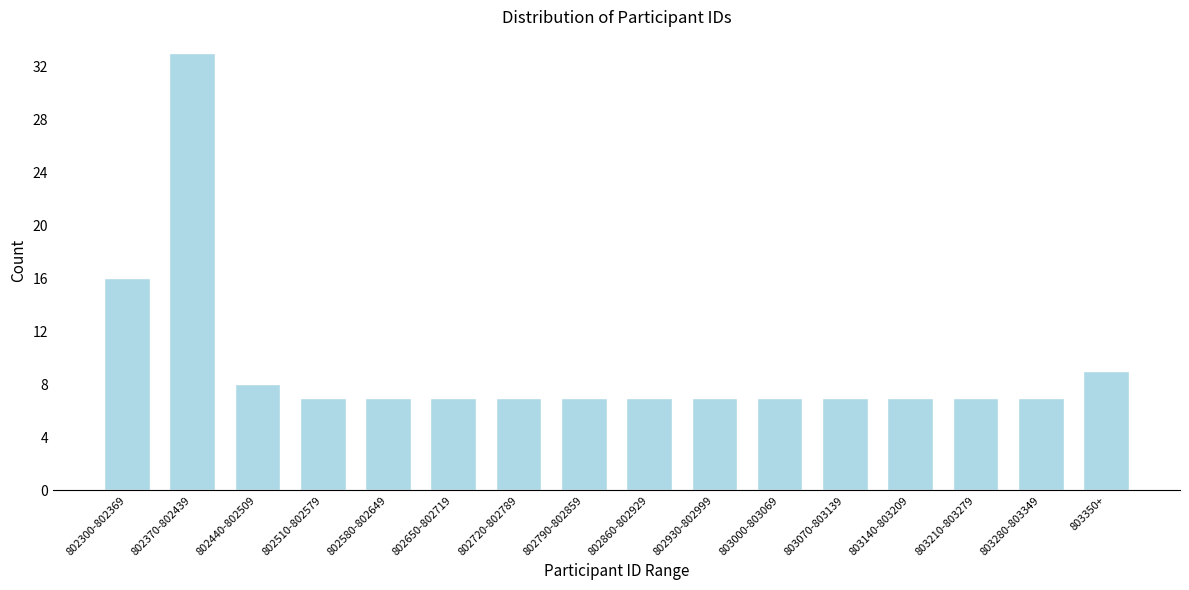

Reading left to right, transcribe all the data shown in this chart.

16	33	8	7	7	7	7	7	7	7	7	7	7	7	7	9